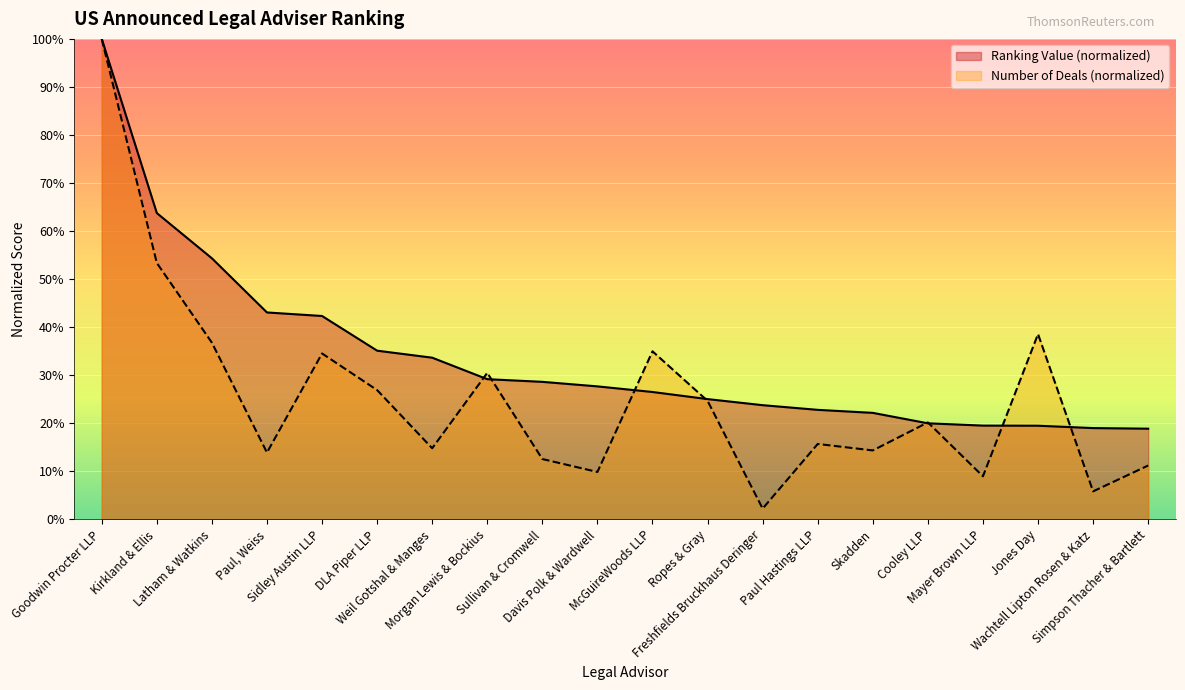

What is the value of the Ranking Value (billions) point at the 2nd from the left?

63.7